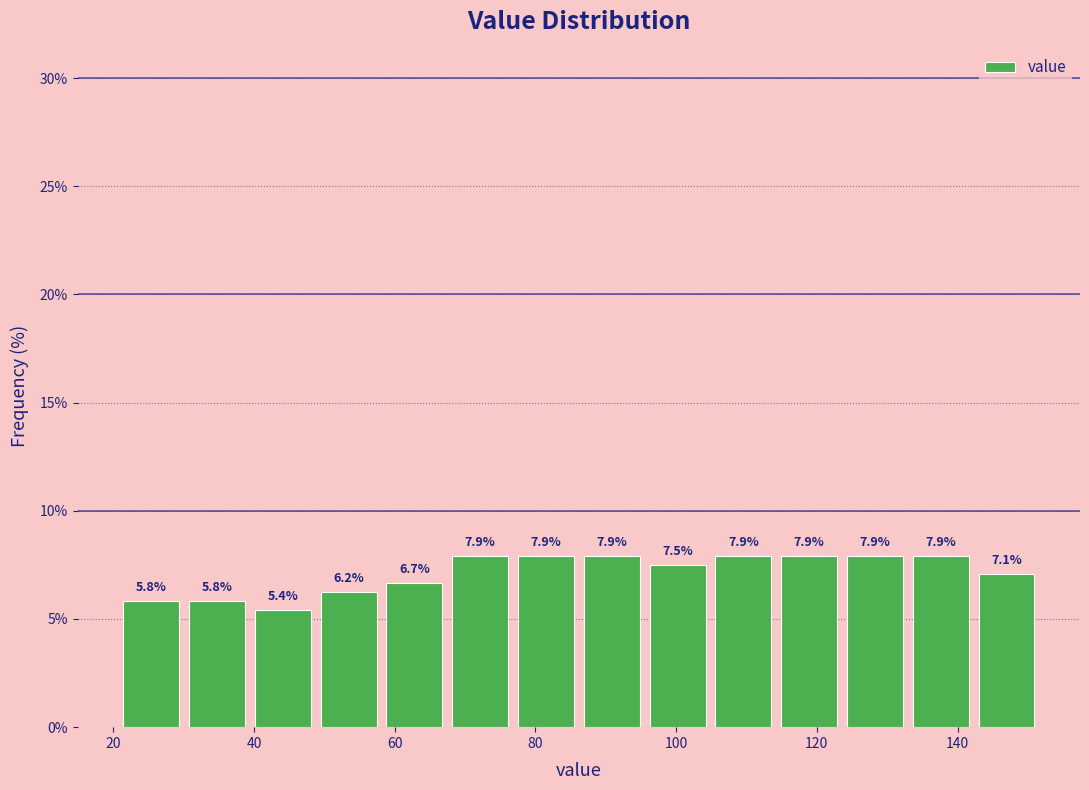

Reading left to right, transcribe this chart: for each bar, give the range it covers on the x-axis and its height. The bar edges are not printed on the chart, so give them approximately, as read against the axis.

20 to 30: 5.8
30 to 40: 5.8
40 to 48: 5.4
48 to 58: 6.2
58 to 68: 6.7
68 to 76: 7.9
76 to 86: 7.9
86 to 96: 7.9
96 to 104: 7.5
104 to 114: 7.9
114 to 124: 7.9
124 to 132: 7.9
132 to 142: 7.9
142 to 152: 7.1